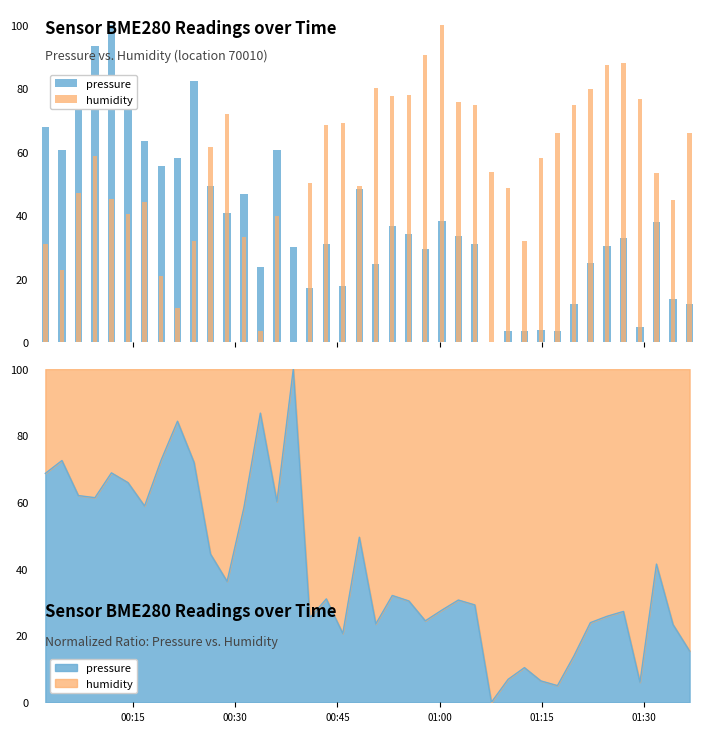

What is the value of the pressure bar at the 40th from the left?

12.0